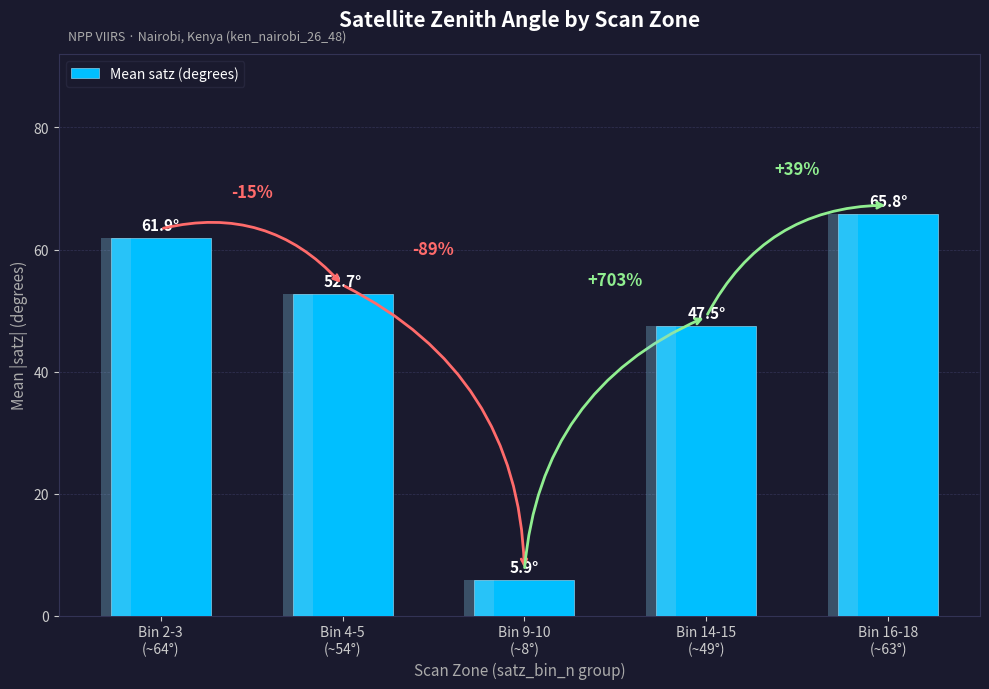

What is the label of the 5th bar from the right?

Bin 2-3
(~64°)